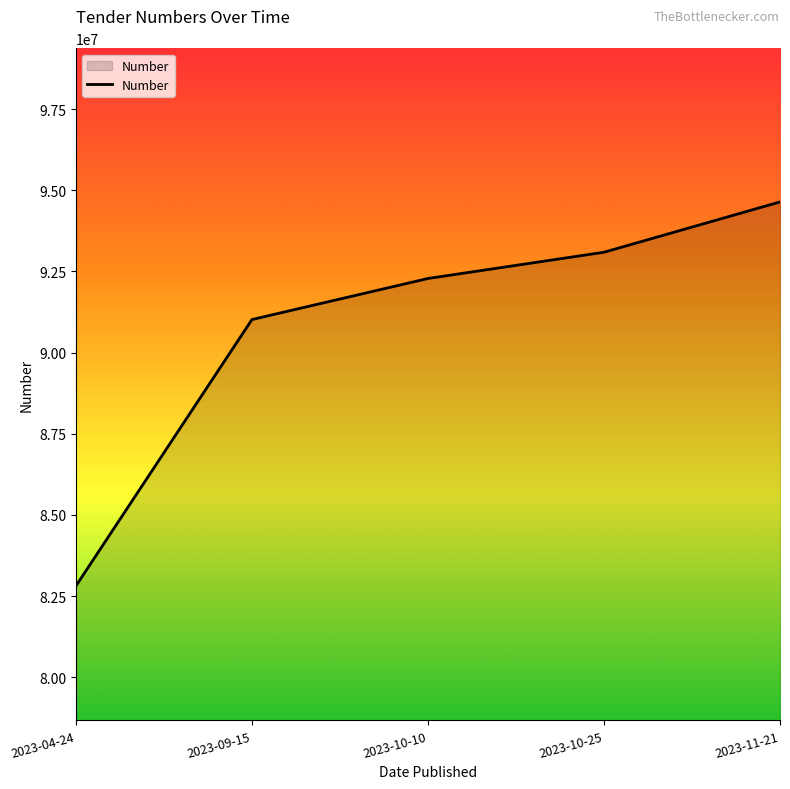

Is it true that the value at 2023-09-15 is 91015994?

True